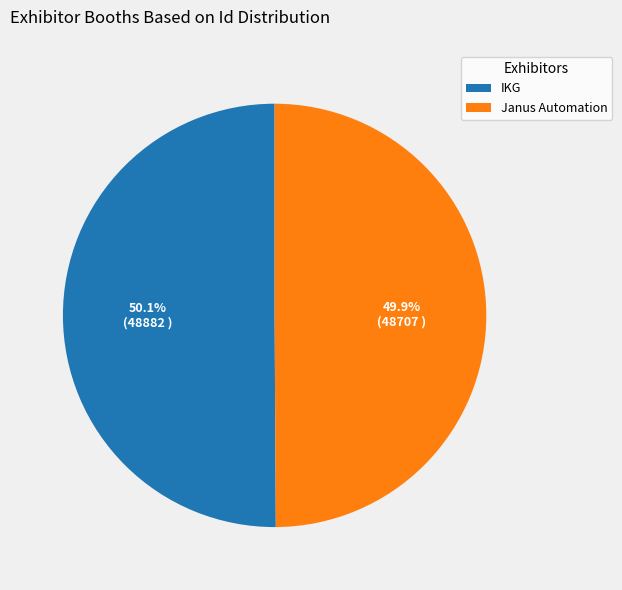

To the nearest percent, what percentage of the pie is Janus Automation?

50%